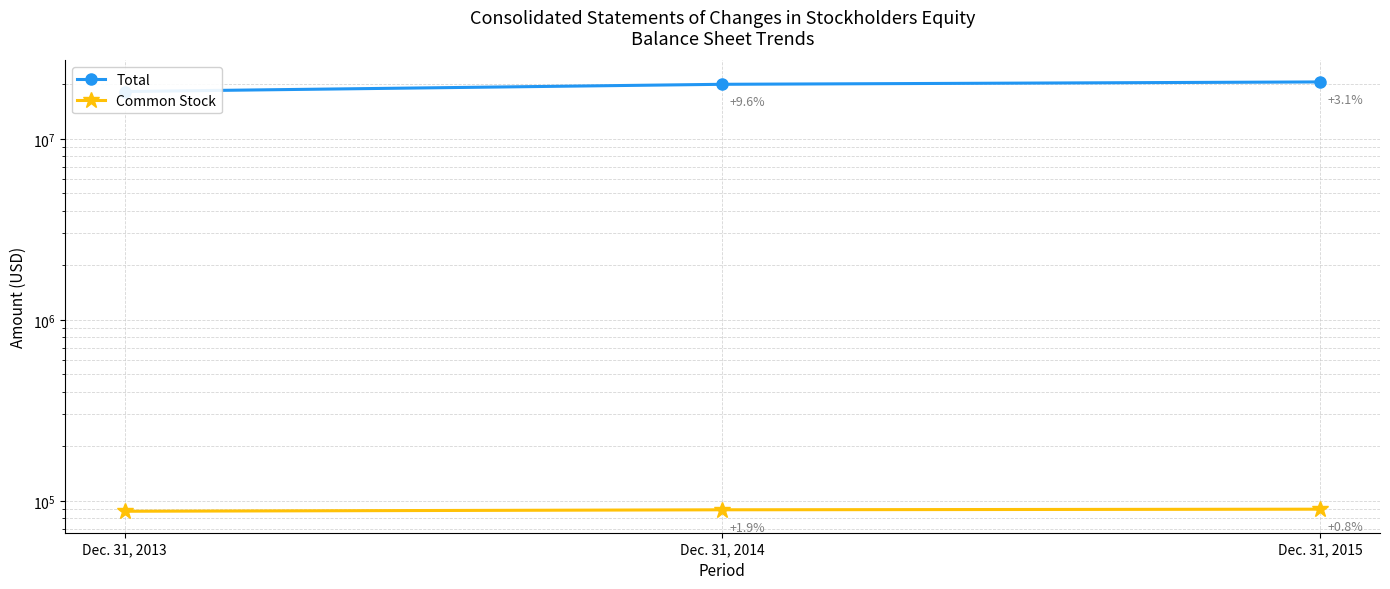

What is the total value across all series at Dec. 31, 2015?

20733422